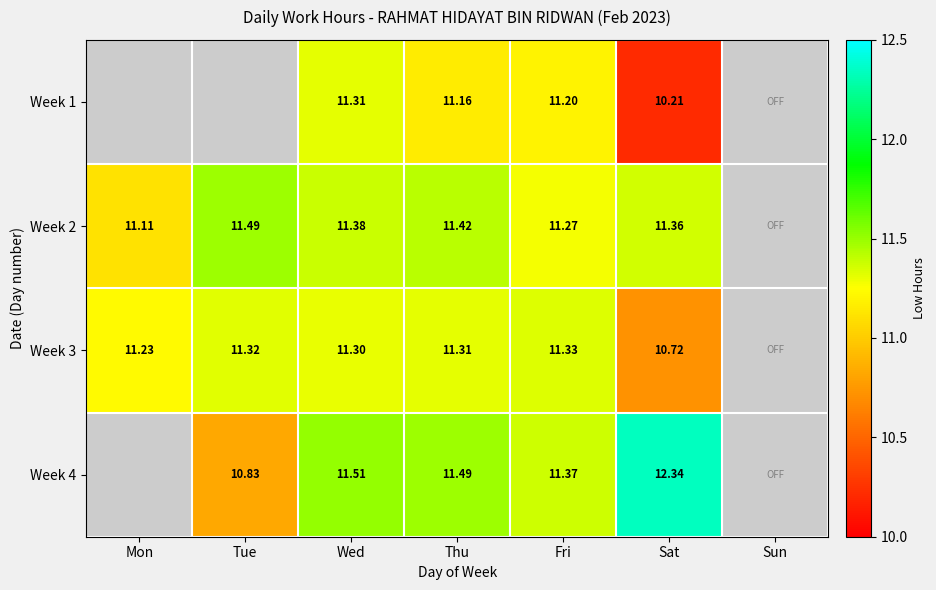

Is the value of Week 2 at Fri greater than the value of Week 4 at Tue?

Yes